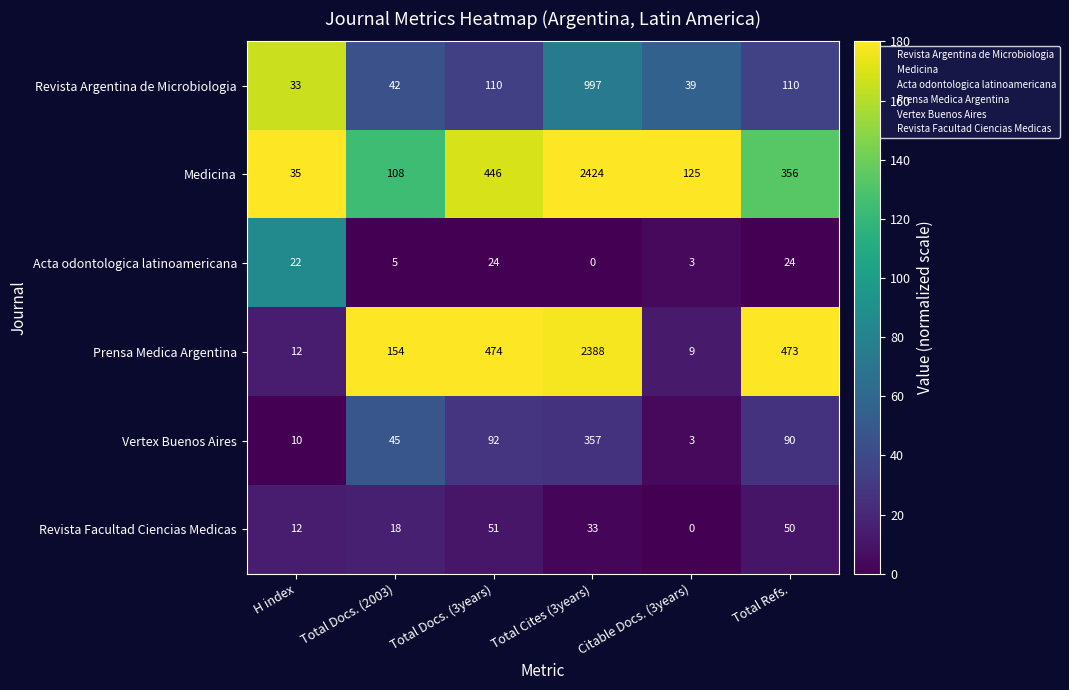

What is the difference between the Prensa Medica Argentina values at Total Refs. and Citable Docs. (3years)?

464